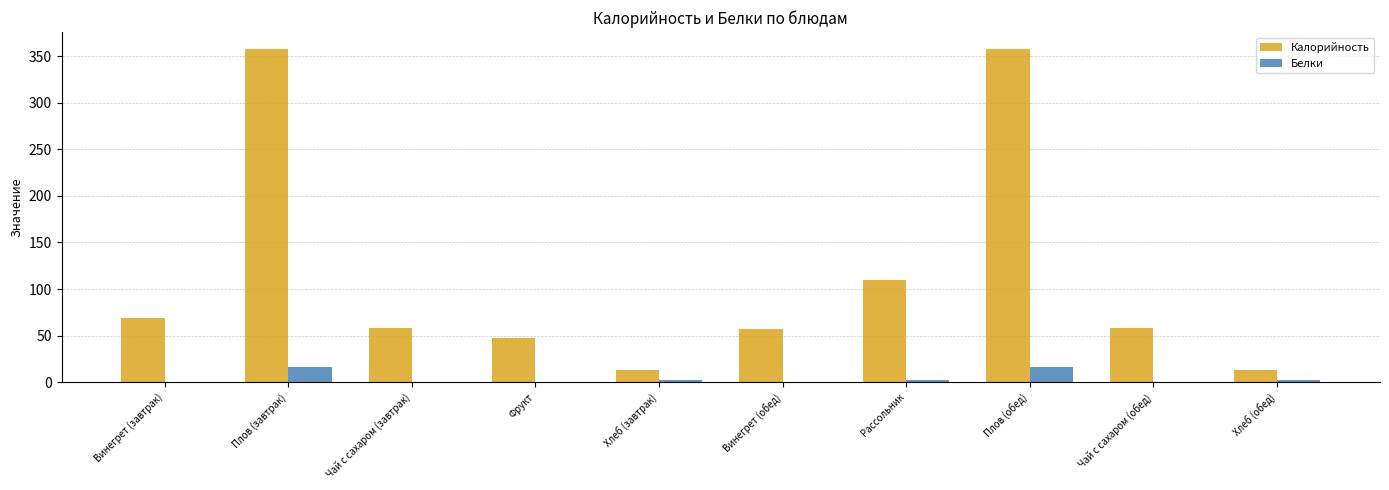

Count the number of data series in this chart.

2